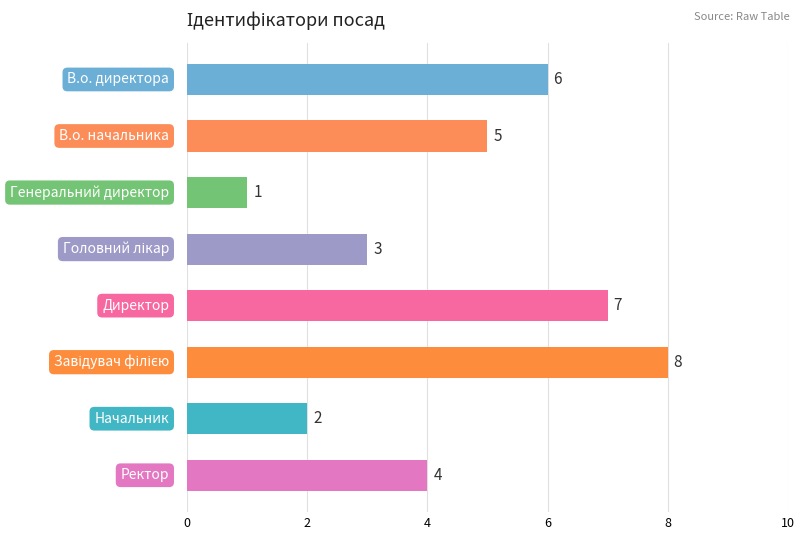

Count the values in the range 3 to 7.

5